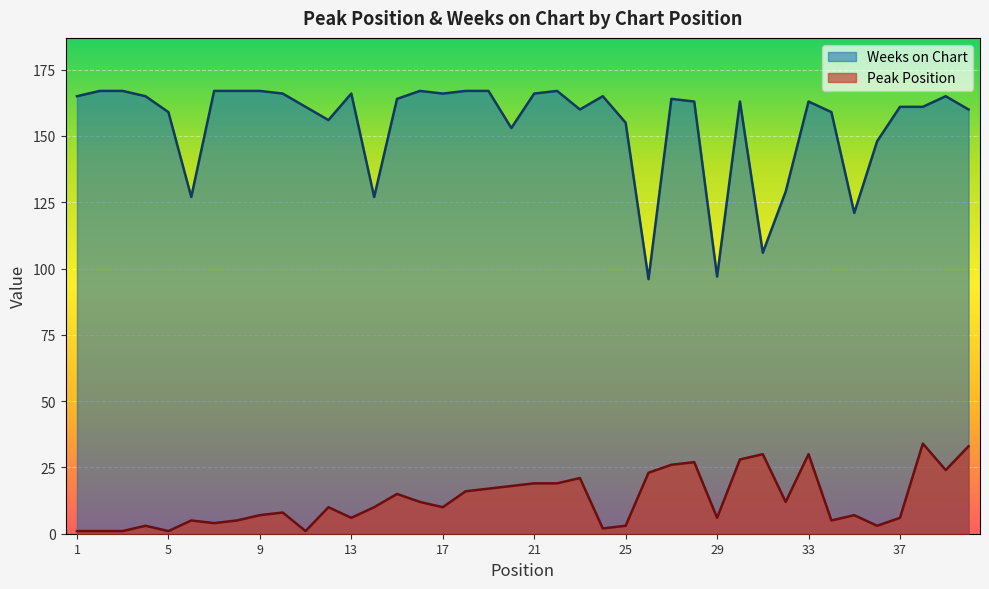

At which label does Weeks on Chart reach its minimum?

26